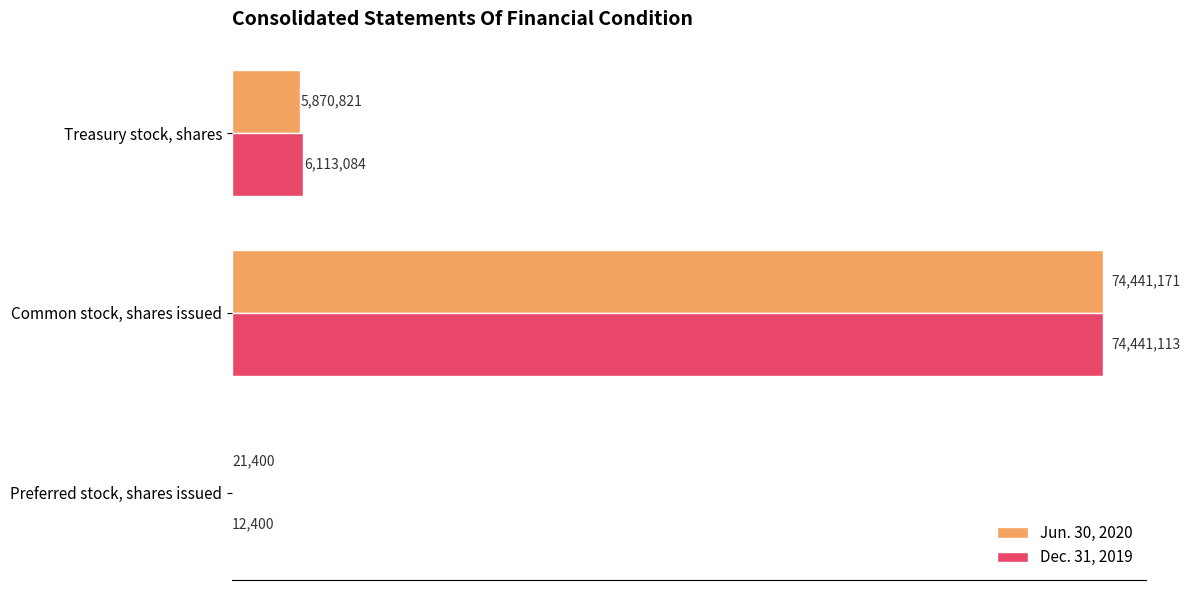

What is the difference between the maximum and second lowest values in the Jun. 30, 2020 series?

68570350